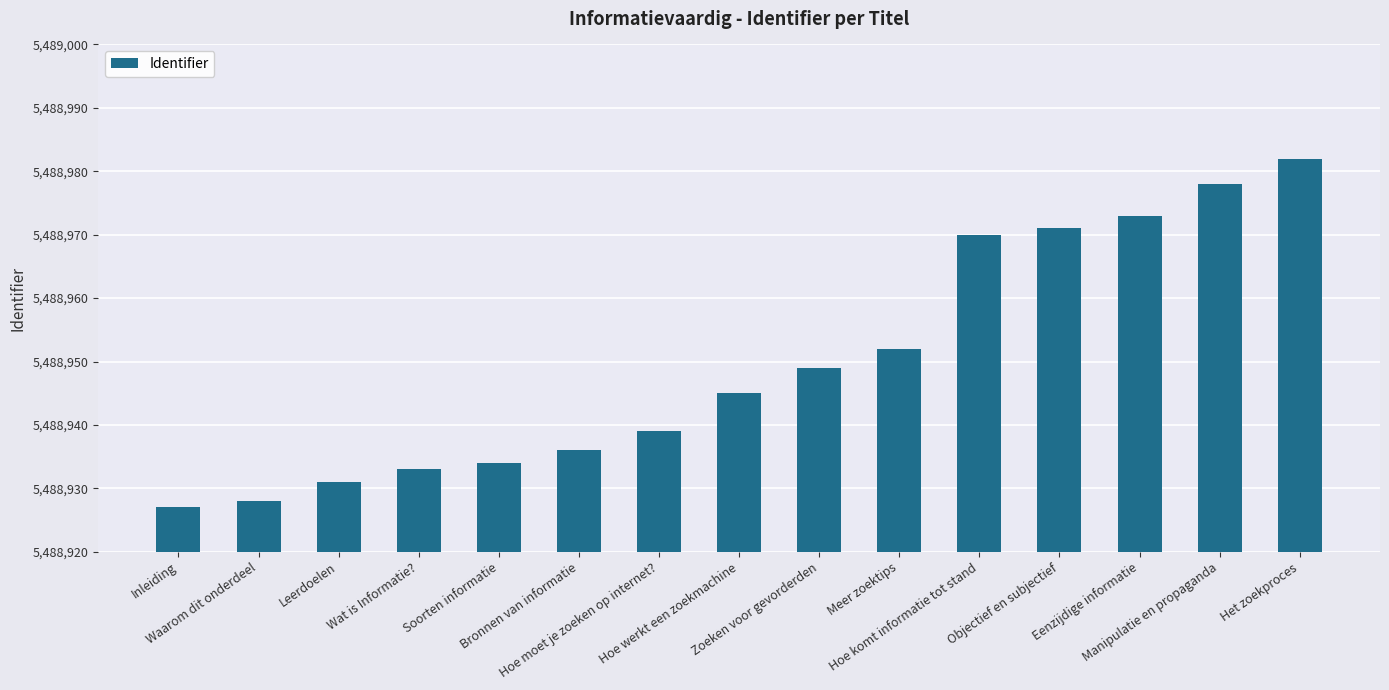

What is the difference between the values at Het zoekproces and Hoe werkt een zoekmachine?

37